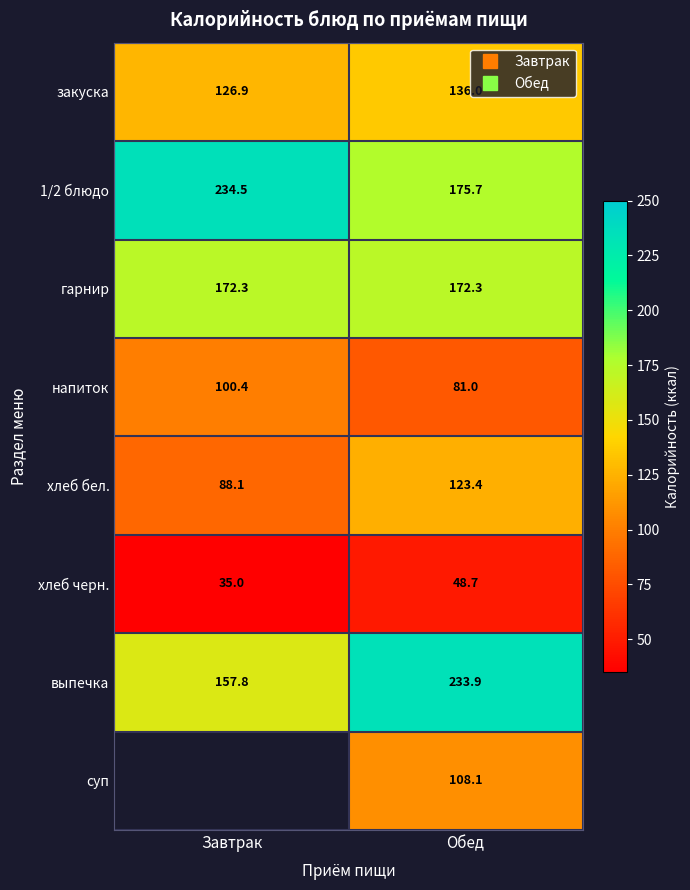

Between Завтрак and Обед, which series saw the biggest shift?

выпечка